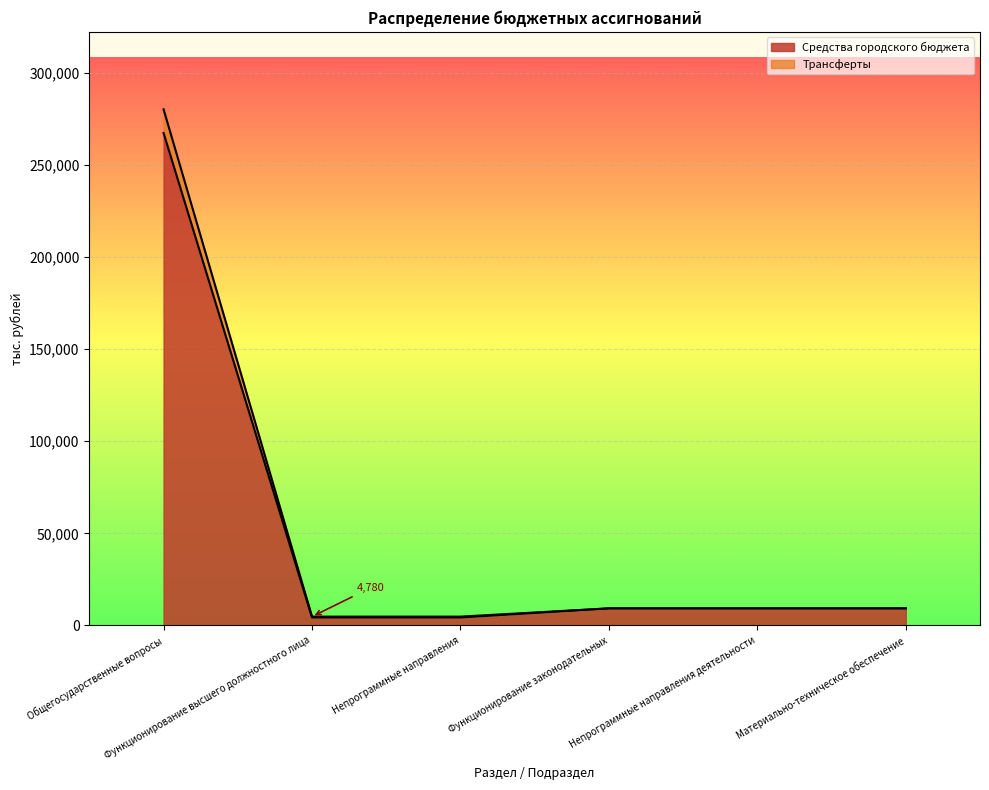

What position from the left is Общегосударственные вопросы?

1